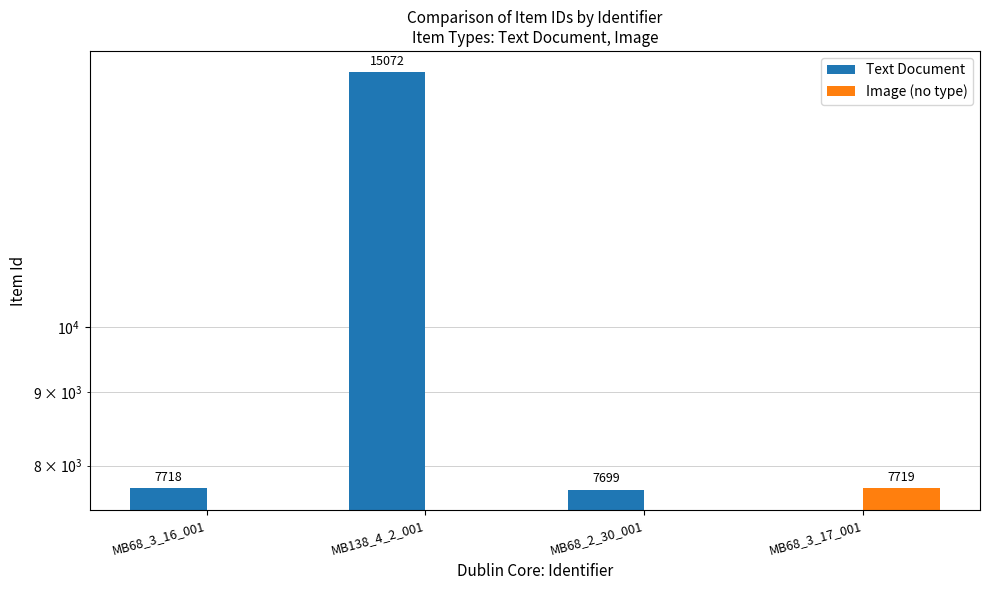

What is the average value of the Image (no type) series?

1930